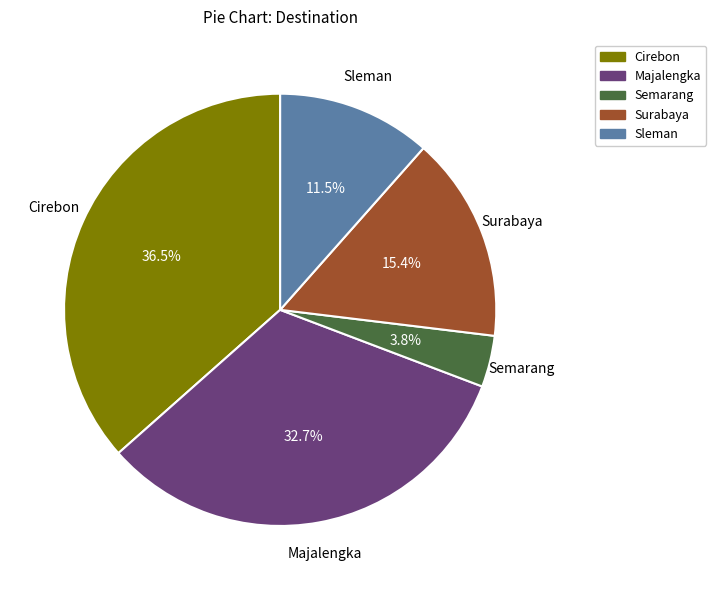

Between Cirebon and Semarang, which is larger?

Cirebon